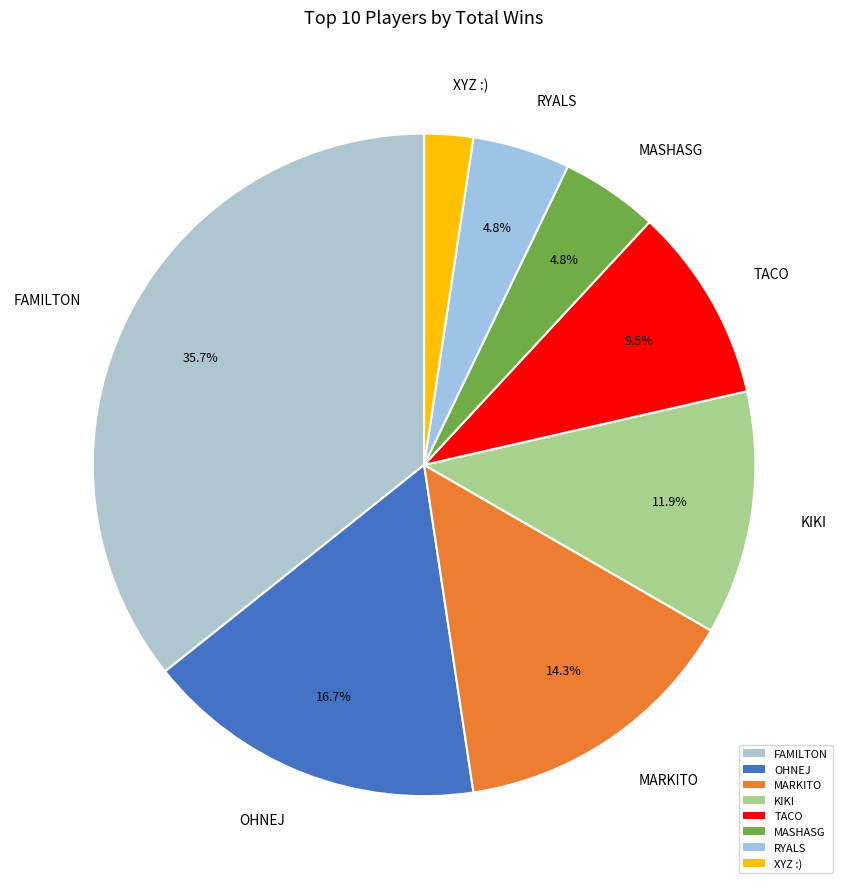

What is the largest slice in the pie chart?

FAMILTON